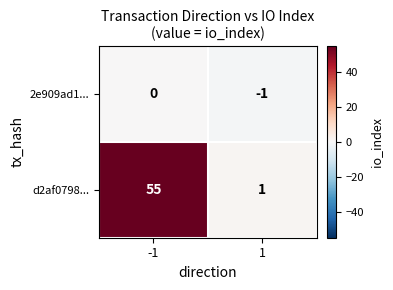

What is the difference between the highest and lowest values at 1?

2